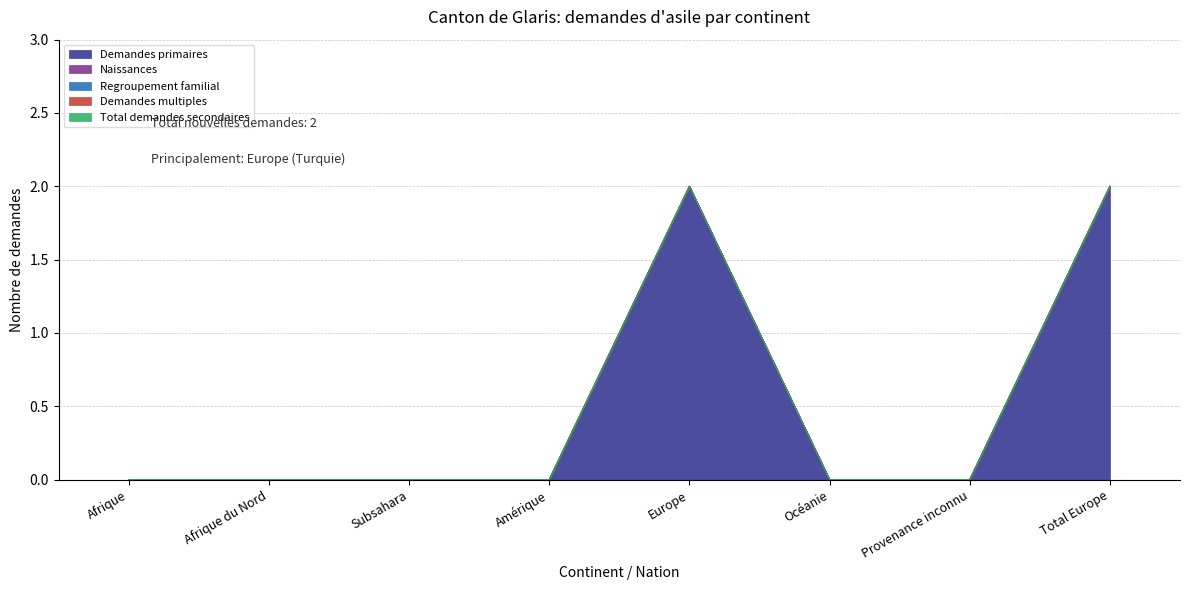

At Subsahara, list the series in order from smallest to largest.

Demandes primaires, Naissances, Regroupement familial, Demandes multiples, Total demandes secondaires